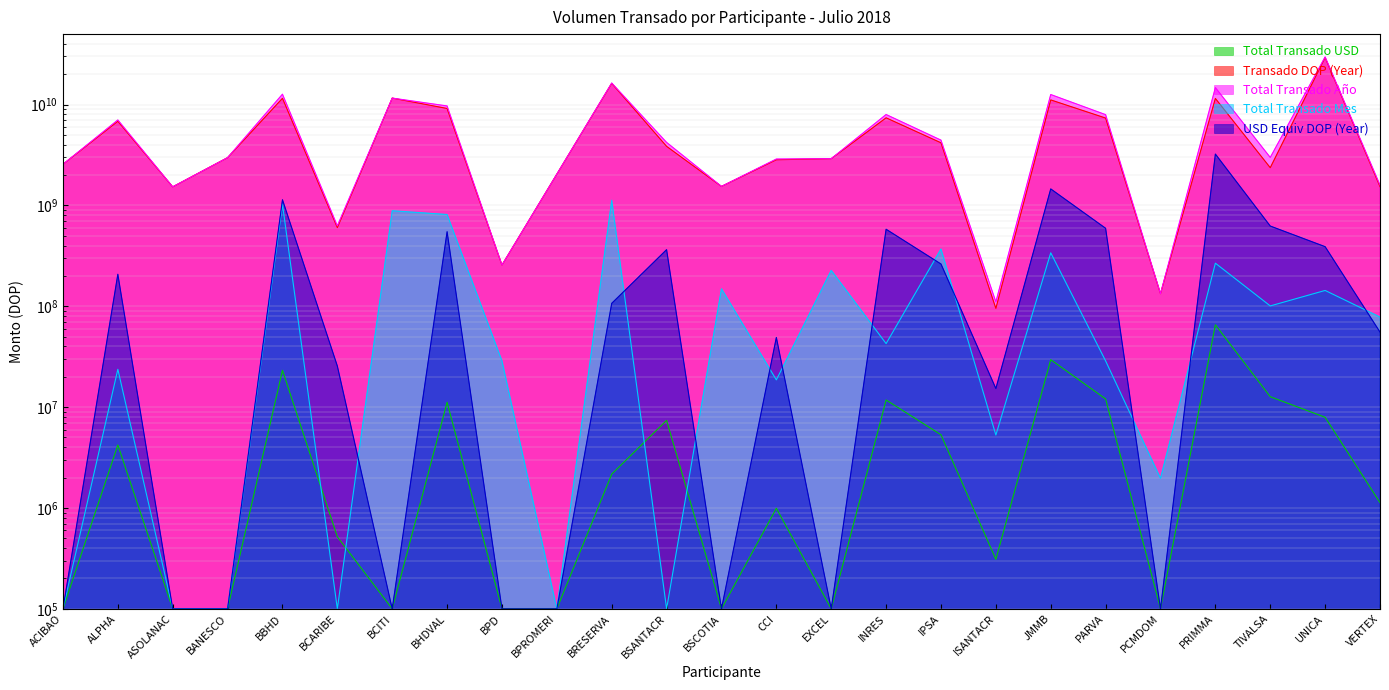

How many interior local peaks does the Transado DOP (Year) series have?

8